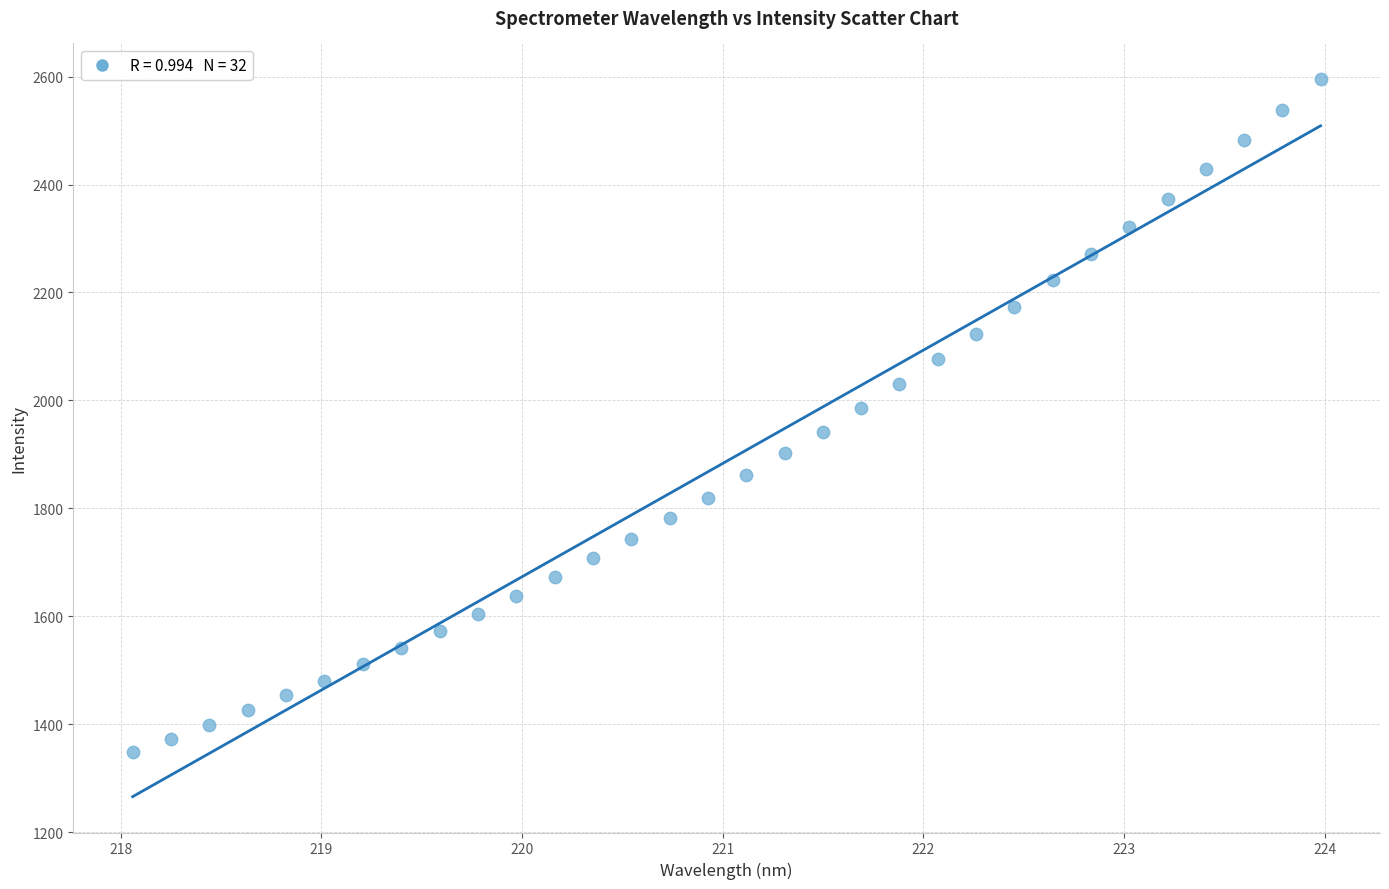

What is the range of X values (max minus min)?

5.9